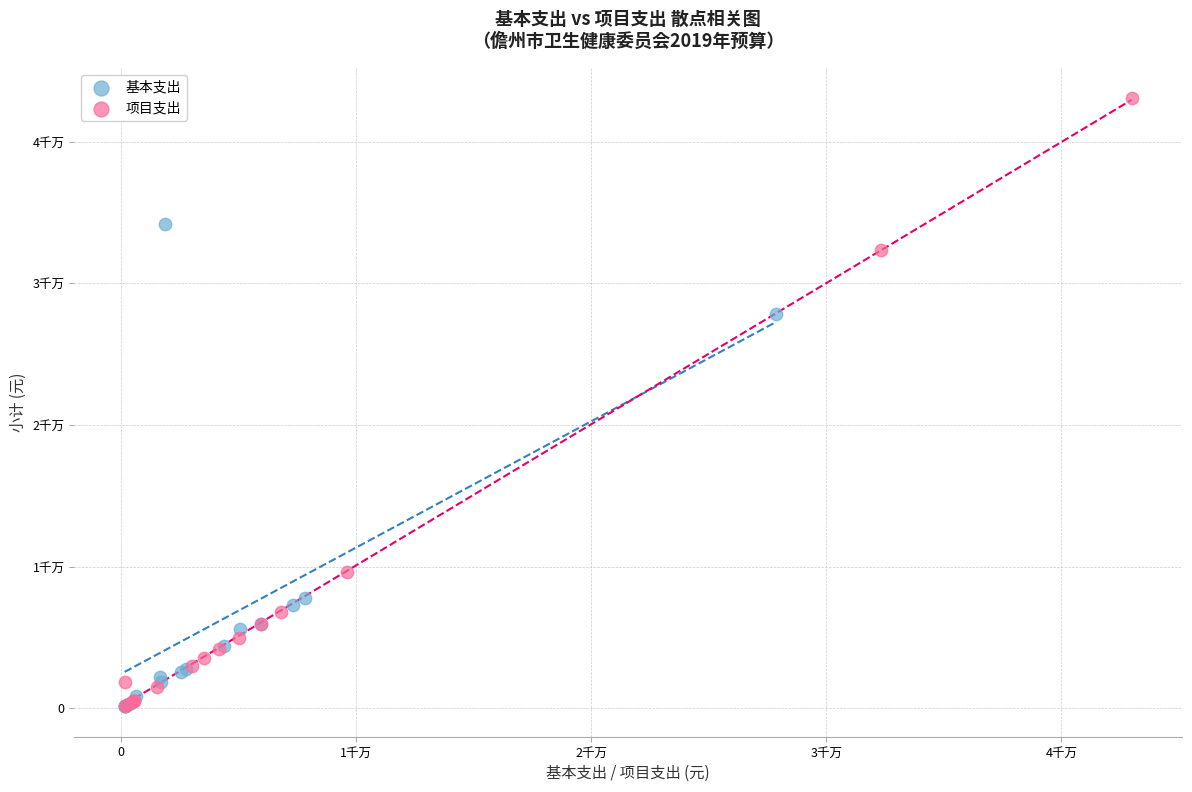

Which series contains the highest Y value?

项目支出